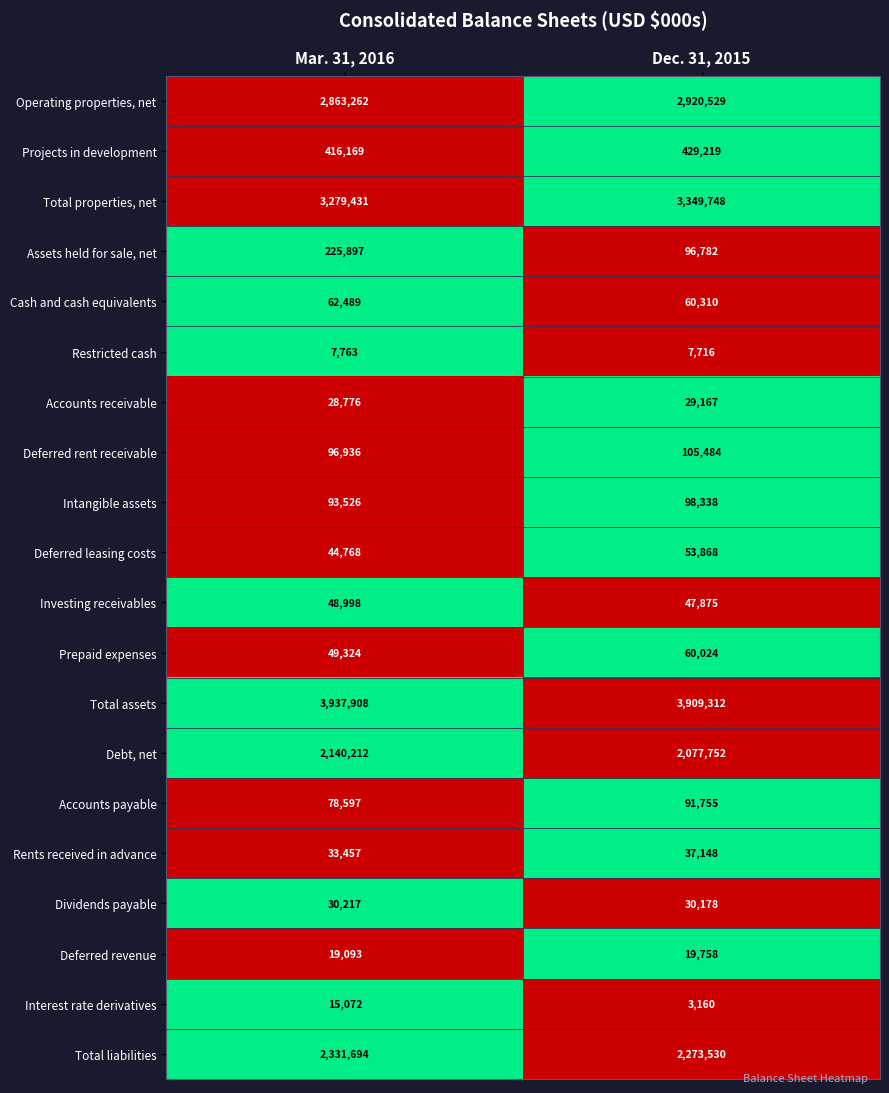

Is it true that Cash and cash equivalents equals 21559 at Dec. 31, 2015?

False